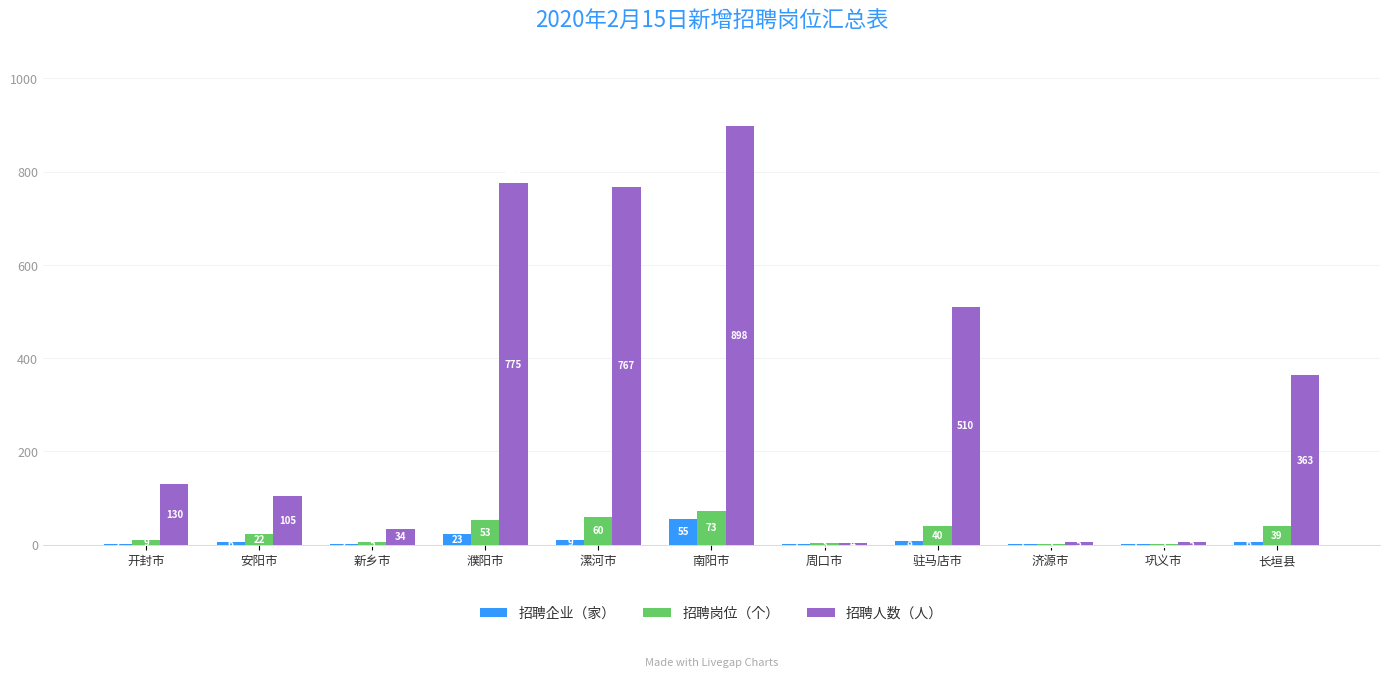

Which label corresponds to the largest value in the chart?

南阳市